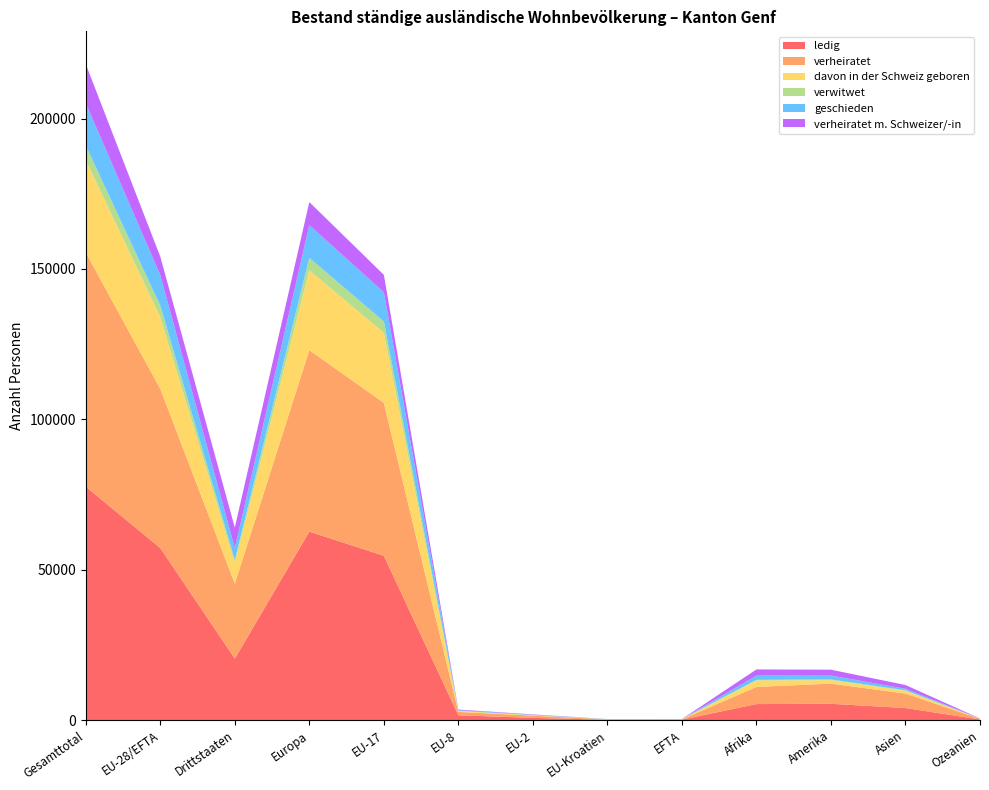

Reading right to left, what are all the values shown in this chart?

ledig: 192	3994	5406	5313	137	92	737	1594	54628	62656	20415	57188	77603
verheiratet: 213	4824	6708	5709	98	138	726	1116	50838	60344	24924	52916	77840
davon in der Schweiz geboren: 53	889	1177	2109	50	25	135	325	23309	26526	6918	23844	30762
verwitwet: 3	203	214	240	7	13	34	39	3753	4143	961	3846	4807
geschieden: 23	486	1284	1410	18	36	143	226	9717	10899	3969	10140	14109
verheiratet m. Schweizer/-in: 35	1253	1960	2055	29	25	111	190	5789	7664	6831	6144	12975